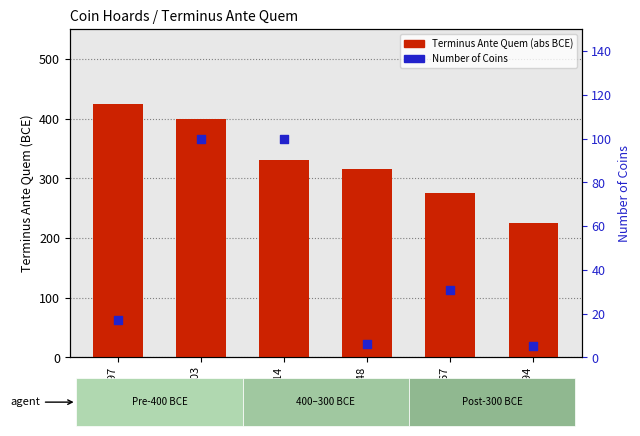

At which category is the sum across all series the highest?

IGCH 1003